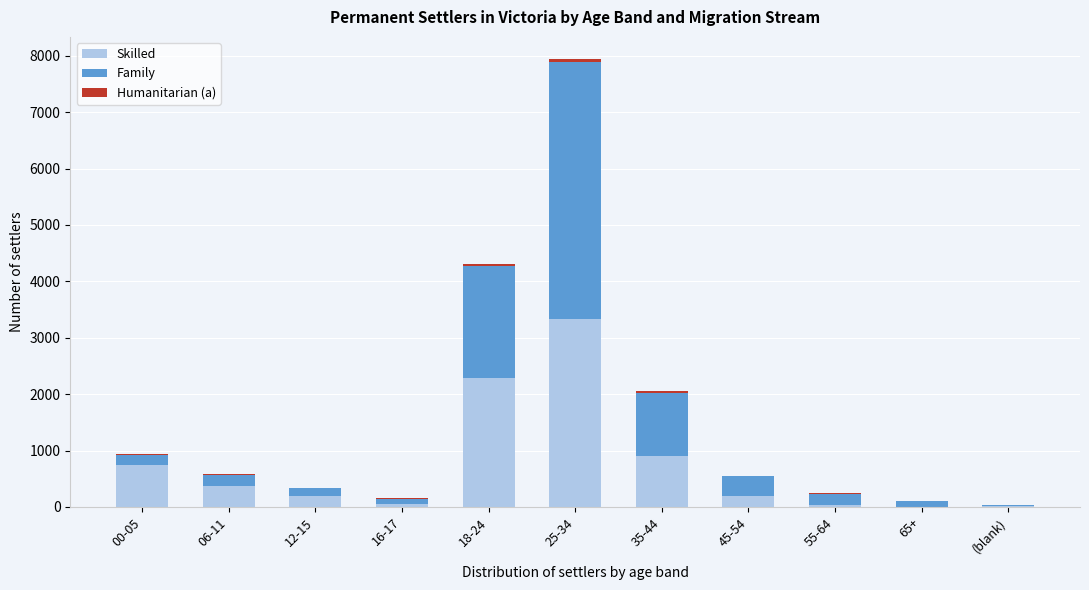

What is the highest value of the Skilled series?

3328